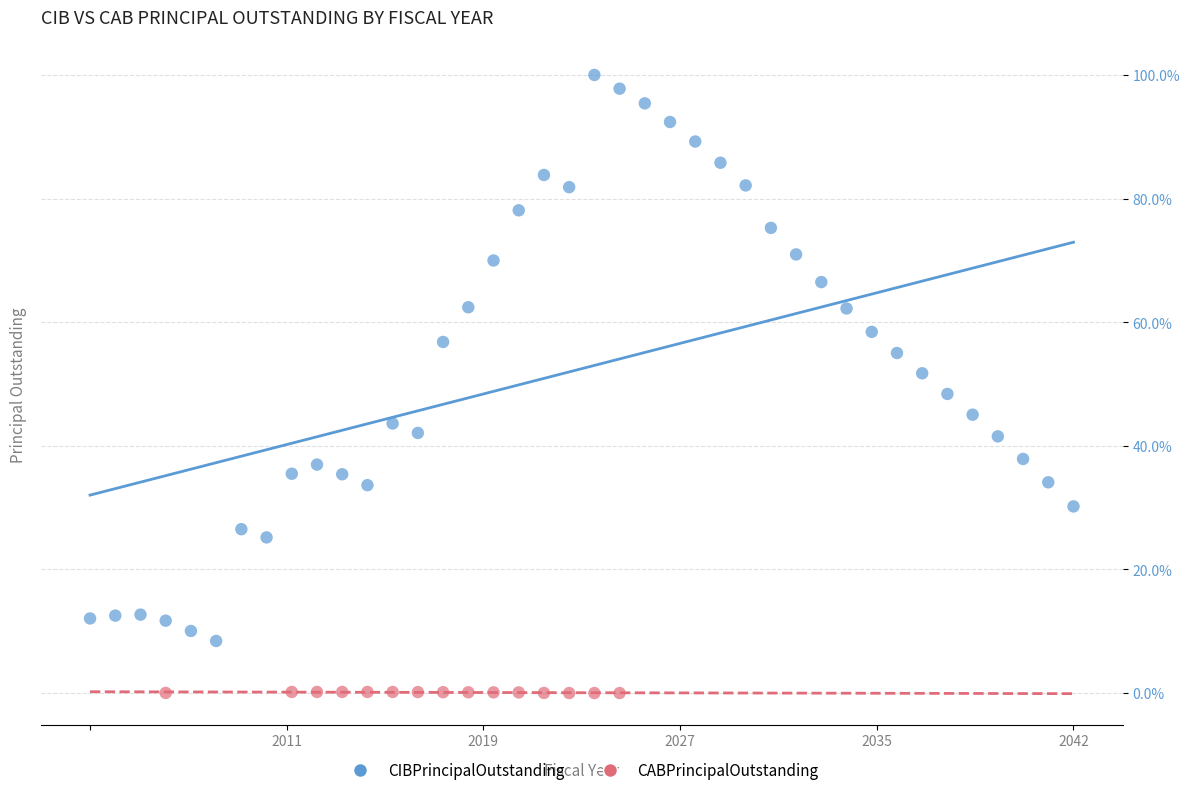

Which series has the widest spread of Y values?

CIBPrincipalOutstanding